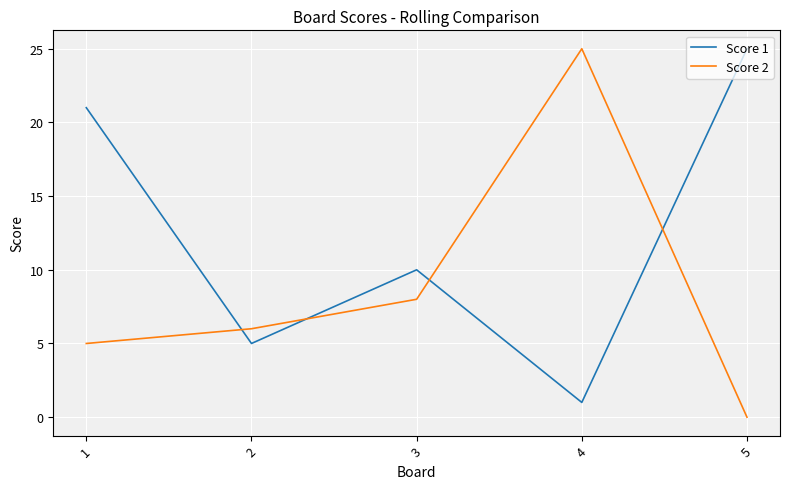

How many intersections are there between Score 1 and Score 2?

4